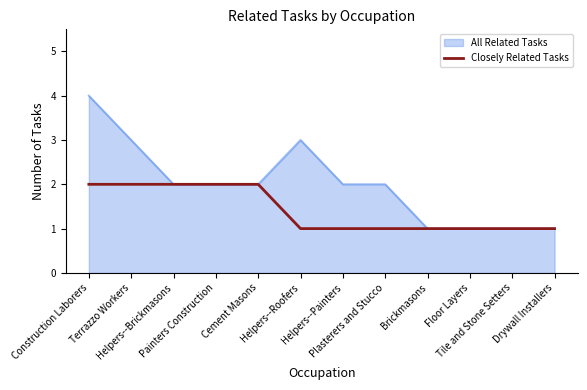

Which series has the largest total across all categories?

All Related Tasks